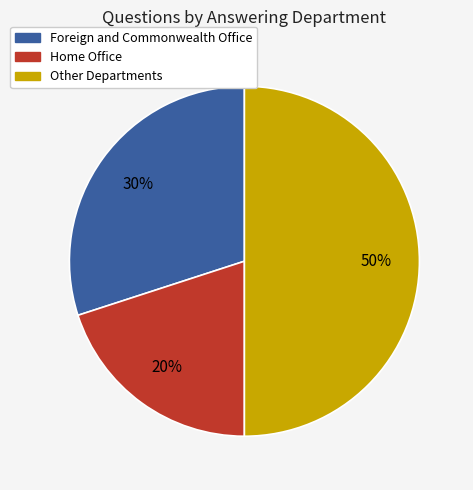

To the nearest percent, what is the difference between the largest and smallest slice percentages?

30%